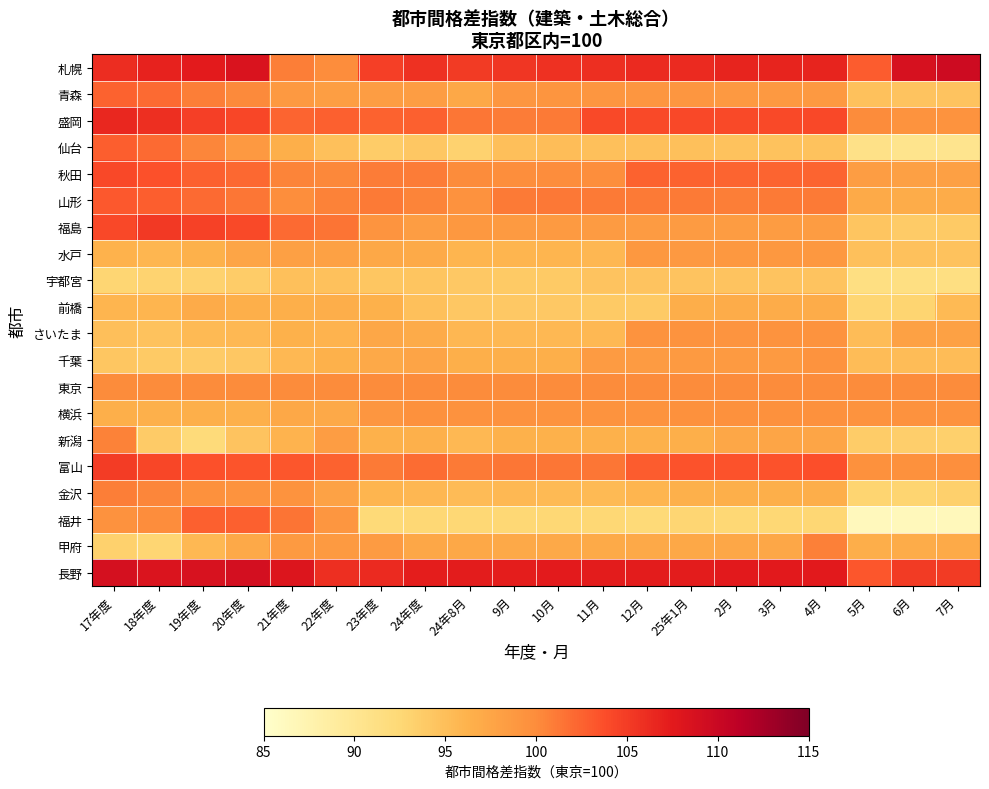

Reading left to right, what are all the values shown in this chart?

札幌: 17年度=106.0	18年度=106.8	19年度=107.4	20年度=108.4	21年度=100.9	22年度=99.9	23年度=104.7	24年度=105.8	24年8月=105.1	9月=105.5	10月=105.8	11月=105.9	12月=106.3	25年1月=106.3	2月=106.7	3月=106.7	4月=106.7	5月=102.9	6月=108.7	7月=109.6
青森: 17年度=102.5	18年度=102.0	19年度=100.9	20年度=100.2	21年度=98.8	22年度=98.2	23年度=98.3	24年度=98.3	24年8月=97.3	9月=99.0	10月=99.1	11月=99.0	12月=99.0	25年1月=99.0	2月=98.8	3月=98.8	4月=98.8	5月=94.8	6月=94.6	7月=94.6
盛岡: 17年度=106.5	18年度=105.9	19年度=104.8	20年度=104.3	21年度=102.4	22年度=102.6	23年度=102.5	24年度=102.6	24年8月=101.3	9月=101.0	10月=101.1	11月=104.1	12月=104.1	25年1月=104.2	2月=104.1	3月=104.1	4月=104.2	5月=100.0	6月=99.4	7月=99.4
仙台: 17年度=102.7	18年度=102.0	19年度=100.4	20年度=98.8	21年度=96.5	22年度=94.9	23年度=93.7	24年度=94.2	24年8月=93.2	9月=95.0	10月=95.1	11月=94.9	12月=94.9	25年1月=94.9	2月=94.7	3月=94.7	4月=94.7	5月=90.9	6月=90.4	7月=90.3
秋田: 17年度=104.2	18年度=103.6	19年度=102.6	20年度=102.2	21年度=100.5	22年度=100.3	23年度=101.0	24年度=101.0	24年8月=100.1	9月=99.8	10月=99.9	11月=99.8	12月=102.5	25年1月=102.5	2月=102.4	3月=102.4	4月=102.4	5月=98.3	6月=98.1	7月=98.1
山形: 17年度=103.1	18年度=102.8	19年度=102.1	20年度=101.4	21年度=99.8	22年度=100.7	23年度=101.1	24年度=100.5	24年8月=99.5	9月=101.1	10月=101.2	11月=101.1	12月=101.1	25年1月=101.1	2月=100.9	3月=101.1	4月=101.1	5月=97.0	6月=96.8	7月=96.8
福島: 17年度=104.2	18年度=105.2	19年度=104.6	20年度=104.0	21年度=102.0	22年度=101.5	23年度=99.2	24年度=98.3	24年8月=98.9	9月=98.6	10月=98.7	11月=98.5	12月=98.5	25年1月=98.5	2月=98.4	3月=98.4	4月=98.4	5月=94.4	6月=93.9	7月=94.0
水戸: 17年度=96.2	18年度=95.8	19年度=96.3	20年度=97.5	21年度=98.1	22年度=97.9	23年度=97.3	24年度=97.0	24年8月=95.9	9月=95.9	10月=95.9	11月=95.7	12月=98.9	25年1月=98.8	2月=98.9	3月=98.9	4月=98.9	5月=94.9	6月=94.8	7月=94.7
宇都宮: 17年度=92.8	18年度=93.0	19年度=93.2	20年度=93.7	21年度=94.9	22年度=94.8	23年度=94.3	24年度=94.4	24年8月=94.1	9月=94.0	10月=94.0	11月=94.6	12月=94.6	25年1月=94.5	2月=94.6	3月=94.6	4月=94.6	5月=91.4	6月=91.4	7月=91.4
前橋: 17年度=95.9	18年度=96.0	19年度=96.9	20年度=96.6	21年度=96.5	22年度=96.7	23年度=96.3	24年度=94.9	24年8月=94.2	9月=94.1	10月=94.1	11月=94.0	12月=94.0	25年1月=96.7	2月=96.8	3月=96.8	4月=96.8	5月=92.8	6月=92.9	7月=95.5
さいたま: 17年度=95.0	18年度=94.7	19年度=95.5	20年度=95.6	21年度=96.3	22年度=96.1	23年度=97.4	24年度=96.9	24年8月=95.7	9月=95.6	10月=95.6	11月=95.6	12月=99.3	25年1月=99.3	2月=99.2	3月=99.4	4月=99.4	5月=95.3	6月=98.0	7月=98.0
千葉: 17年度=94.3	18年度=94.0	19年度=93.8	20年度=94.2	21年度=95.6	22年度=96.3	23年度=97.1	24年度=97.6	24年8月=96.6	9月=96.6	10月=96.6	11月=98.5	12月=98.5	25年1月=98.7	2月=98.7	3月=98.7	4月=99.3	5月=95.3	6月=95.3	7月=95.3
東京: 17年度=100.0	18年度=100.0	19年度=100.0	20年度=100.0	21年度=100.0	22年度=100.0	23年度=100.0	24年度=100.0	24年8月=100.0	9月=100.0	10月=100.0	11月=100.0	12月=100.0	25年1月=100.0	2月=100.0	3月=100.0	4月=100.0	5月=100.0	6月=100.0	7月=100.0
横浜: 17年度=96.6	18年度=96.4	19年度=96.6	20年度=96.4	21年度=97.2	22年度=97.1	23年度=99.0	24年度=99.6	24年8月=99.5	9月=99.5	10月=99.4	11月=99.4	12月=99.4	25年1月=99.6	2月=99.6	3月=99.6	4月=99.6	5月=99.4	6月=99.5	7月=99.5
新潟: 17年度=100.7	18年度=93.9	19年度=92.1	20年度=94.6	21年度=96.1	22年度=98.3	23年度=96.3	24年度=96.4	24年8月=95.6	9月=96.3	10月=96.3	11月=96.3	12月=96.3	25年1月=96.6	2月=97.4	3月=97.5	4月=97.5	5月=93.7	6月=93.5	7月=93.4
富山: 17年度=105.0	18年度=104.3	19年度=103.6	20年度=103.3	21年度=103.2	22年度=102.5	23年度=101.1	24年度=101.9	24年8月=101.1	9月=101.3	10月=101.3	11月=101.3	12月=102.9	25年1月=103.5	2月=103.5	3月=103.5	4月=103.7	5月=99.6	6月=99.6	7月=99.7
金沢: 17年度=100.9	18年度=100.4	19年度=99.6	20年度=99.3	21年度=99.3	22年度=97.8	23年度=95.9	24年度=95.7	24年8月=95.4	9月=95.6	10月=95.5	11月=95.5	12月=95.9	25年1月=96.4	2月=96.5	3月=96.6	4月=96.7	5月=92.9	6月=92.9	7月=93.4
福井: 17年度=99.5	18年度=99.9	19年度=102.6	20年度=102.6	21年度=101.5	22年度=99.0	23年度=92.3	24年度=92.6	24年8月=92.5	9月=92.6	10月=92.5	11月=92.5	12月=92.3	25年1月=92.8	2月=92.6	3月=92.5	4月=92.7	5月=86.4	6月=86.5	7月=86.5
甲府: 17年度=93.3	18年度=92.8	19年度=95.6	20年度=97.1	21年度=98.7	22年度=98.7	23年度=98.5	24年度=97.4	24年8月=97.2	9月=97.1	10月=97.1	11月=97.0	12月=97.1	25年1月=97.2	2月=97.4	3月=97.4	4月=100.8	5月=96.7	6月=96.8	7月=97.0
長野: 17年度=108.8	18年度=108.3	19年度=108.6	20年度=109.0	21年度=108.1	22年度=105.9	23年度=106.3	24年度=107.2	24年8月=107.3	9月=107.2	10月=107.4	11月=107.3	12月=107.3	25年1月=107.3	2月=107.6	3月=107.6	4月=107.6	5月=103.2	6月=105.1	7月=105.1